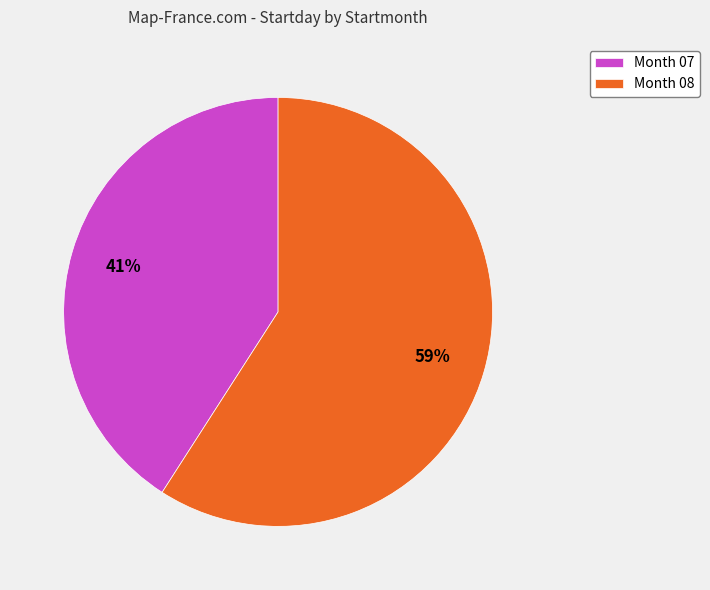

Is there any slice that represents more than half of the pie?

Yes